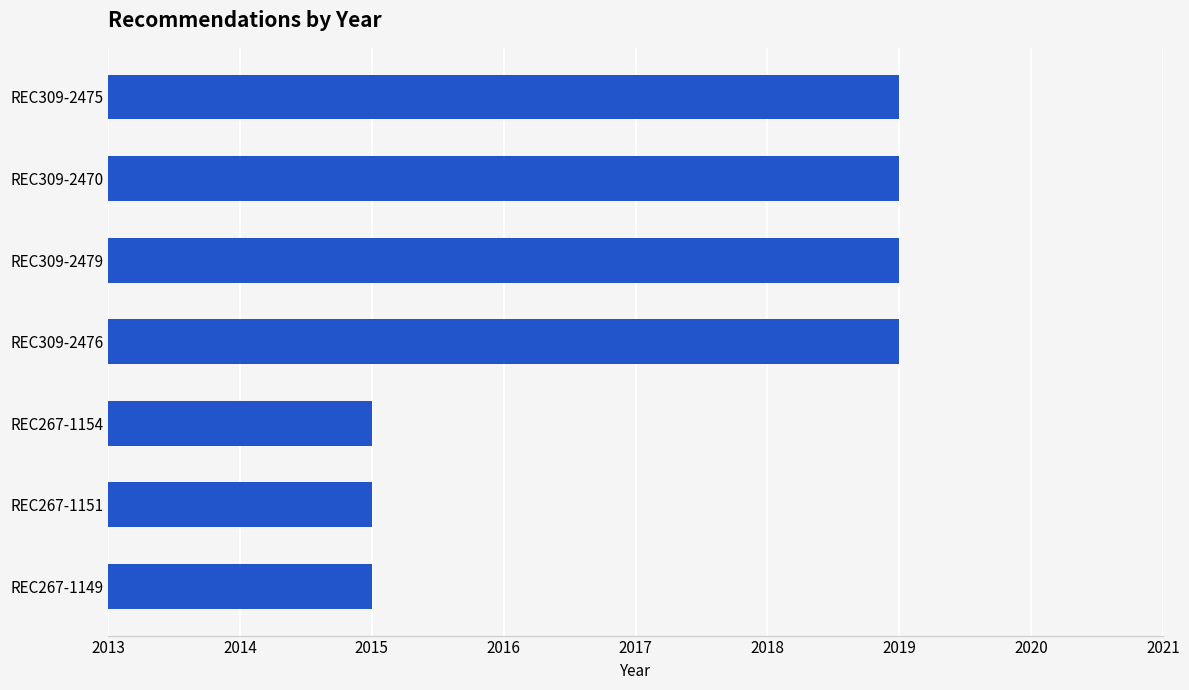

What is the greatest value displayed?

2019